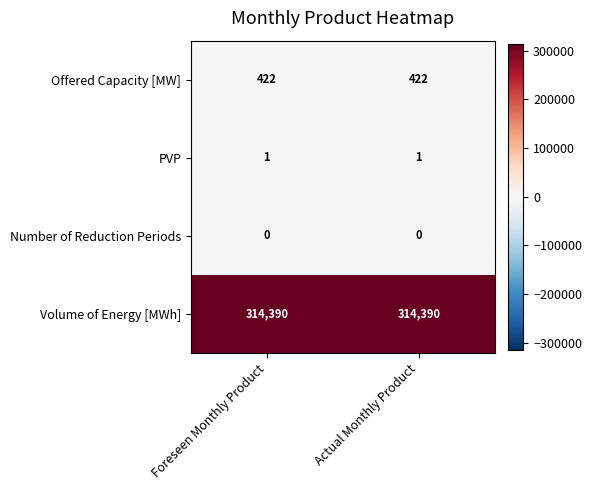

How many data points does each series have?

2